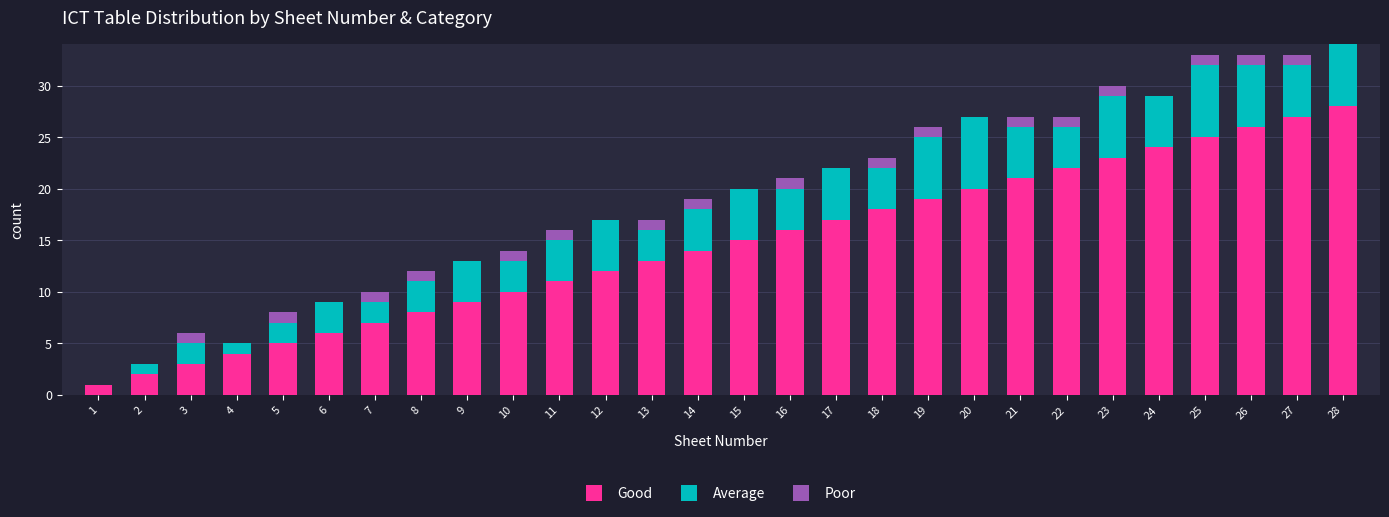

Are the bars grouped side by side (vs. stacked)?

No